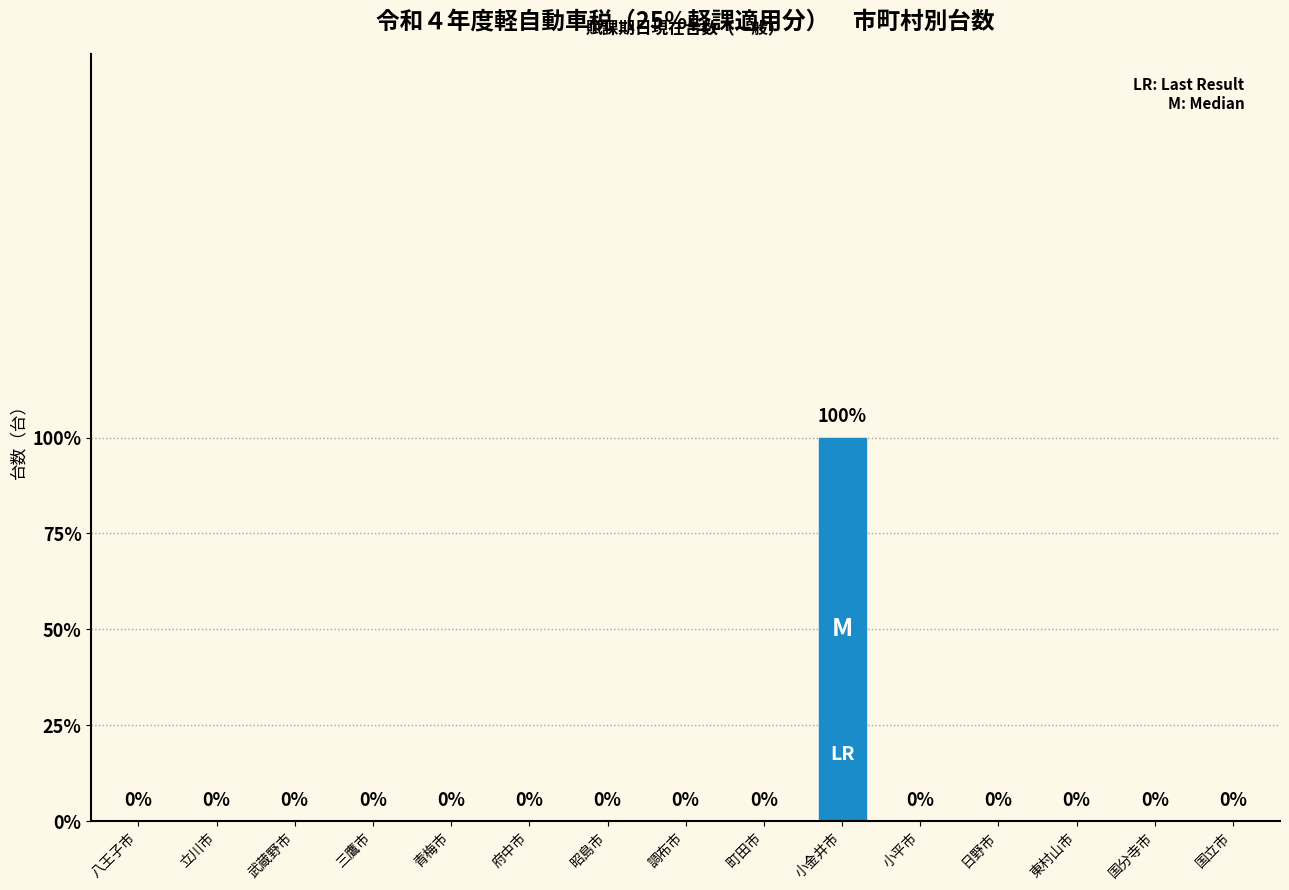

Are the bars horizontal?

No